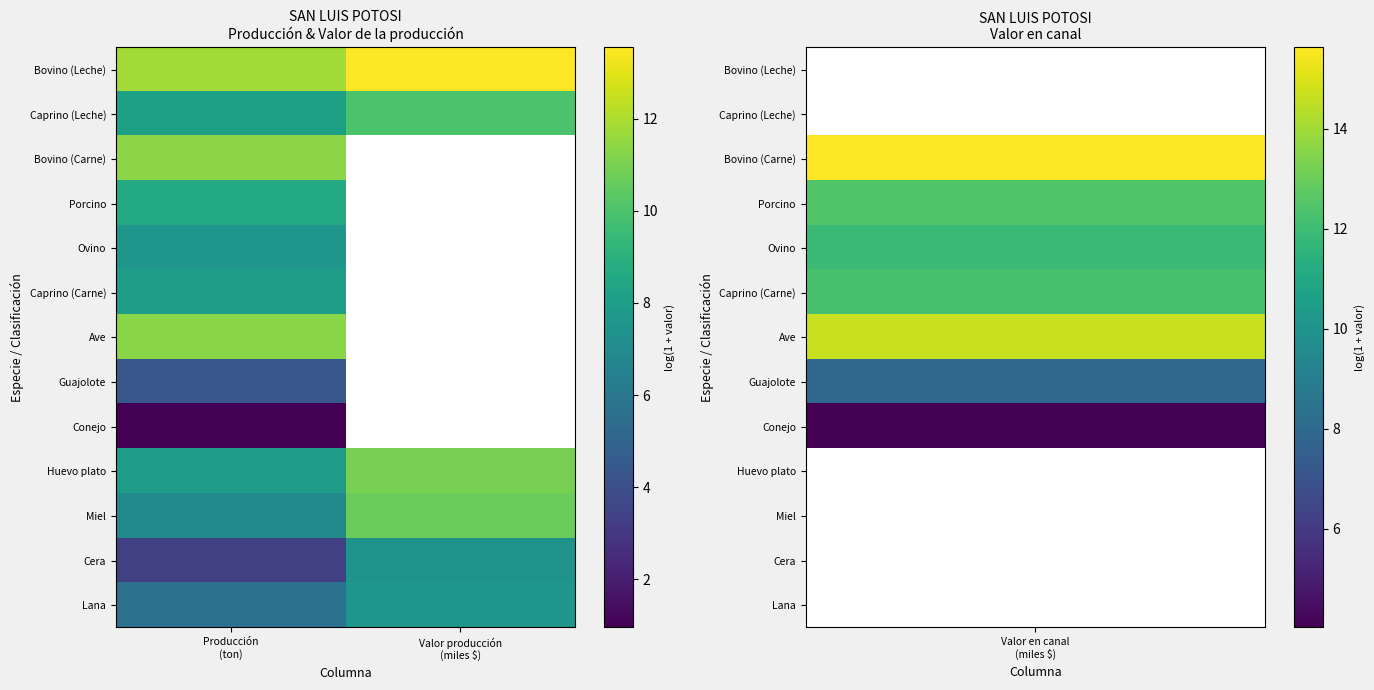

Which category has the highest value across all series?

Valor producción
(miles $)